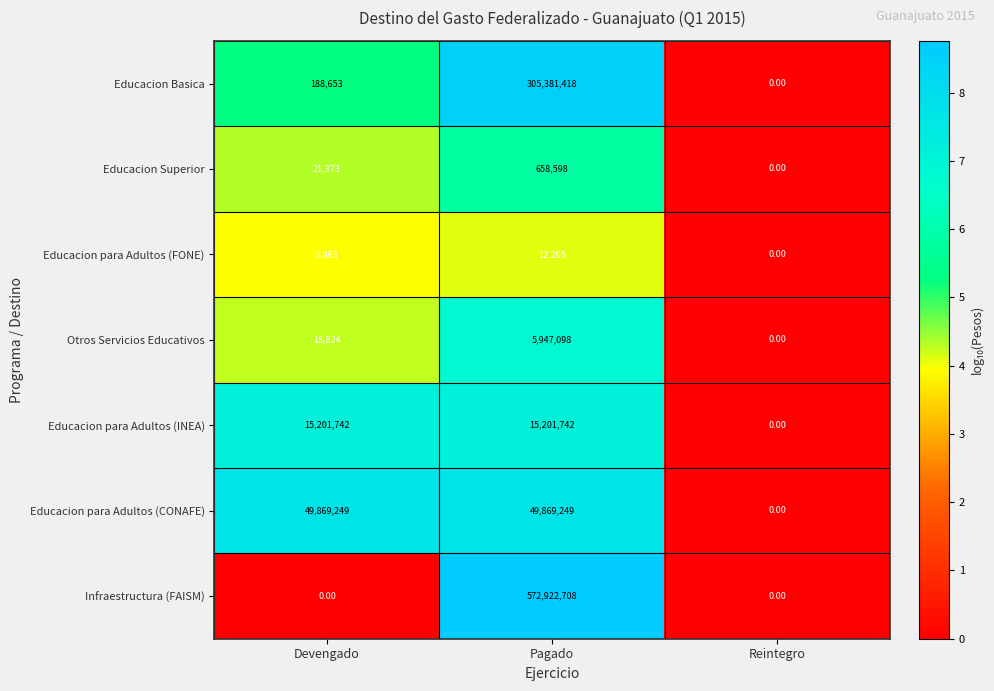

Which label corresponds to the largest value in the chart?

Pagado